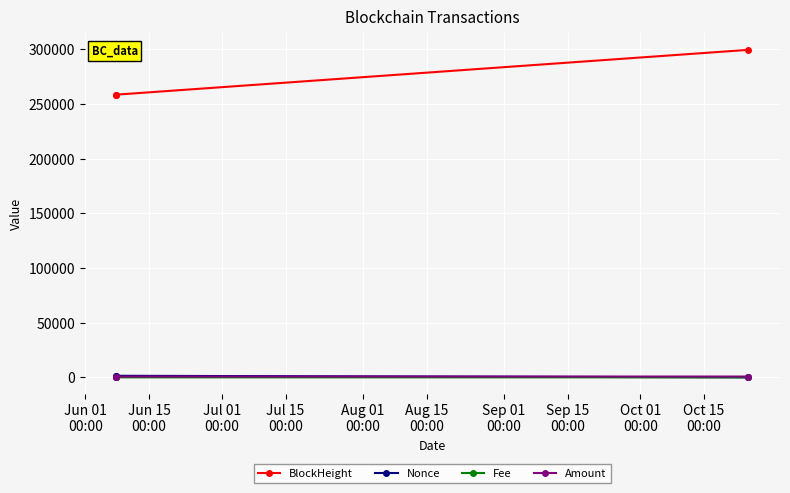

Count the number of categories in the chart.

3